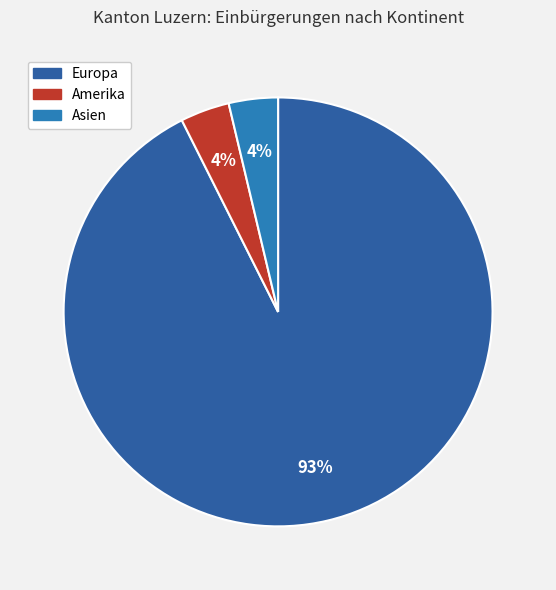

How many slices are in this pie chart?

3